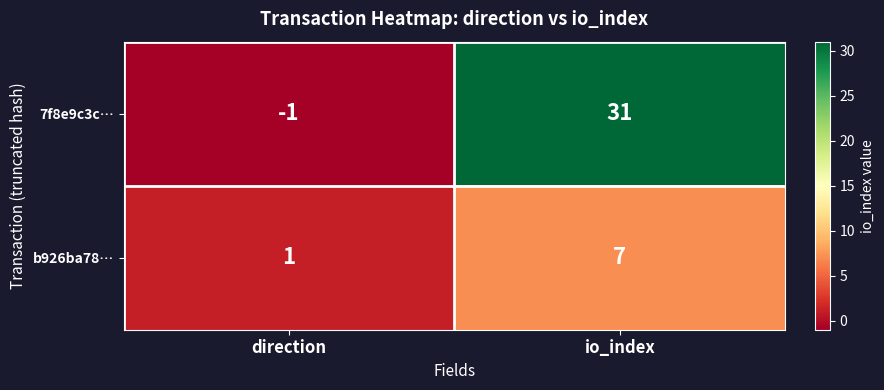

Which series changed the most between direction and io_index?

7f8e9c3c…